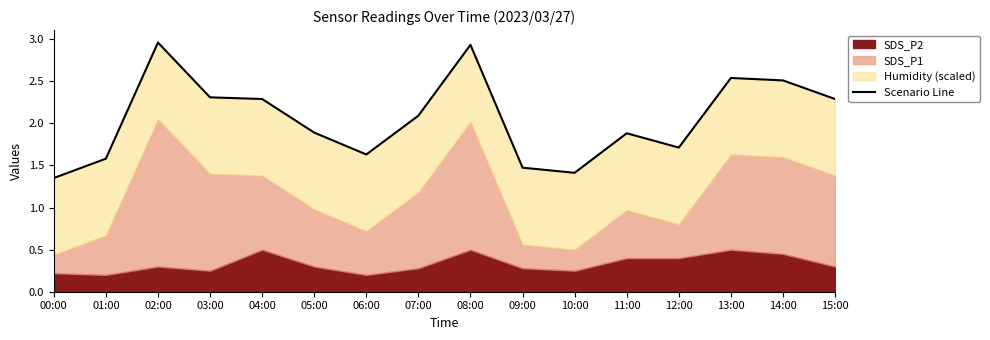

What is the greatest value displayed?

3.0